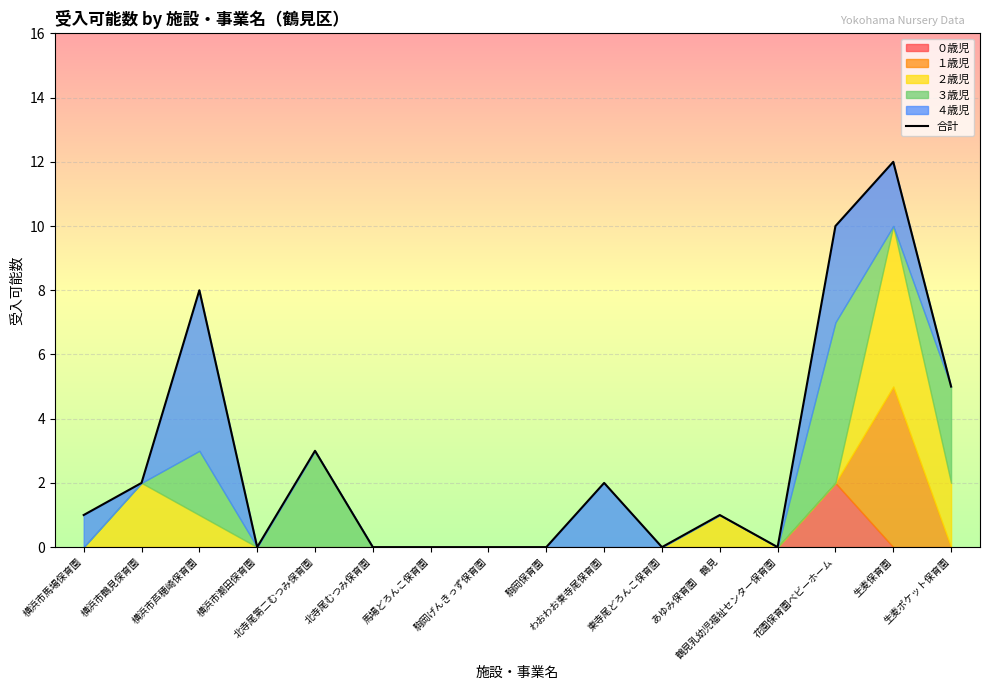

What is the label of the 3rd point from the right?

花園保育園ベビーホーム